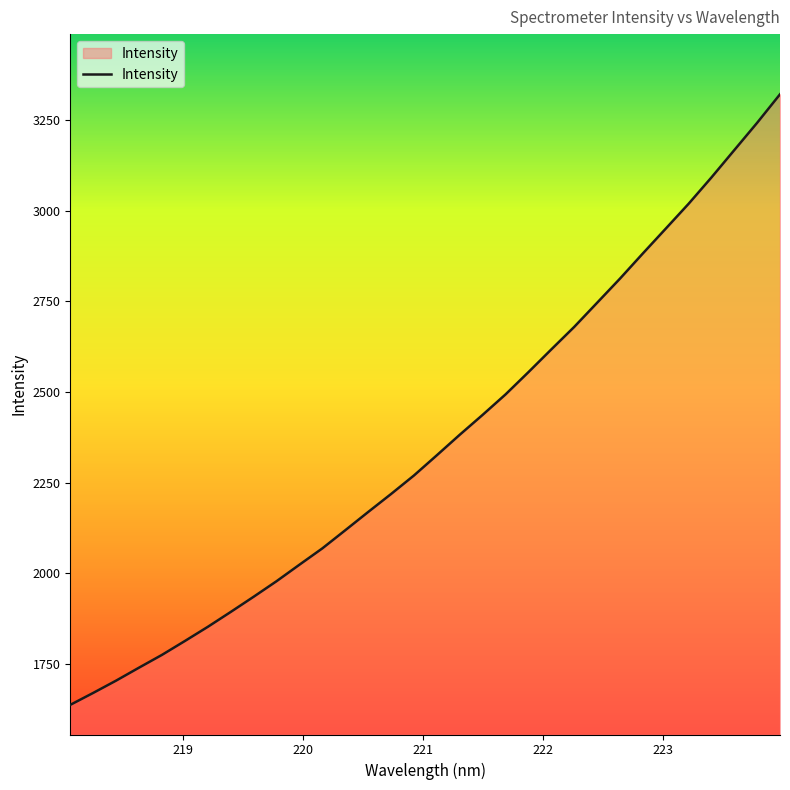

Does the chart have visible grid lines?

No